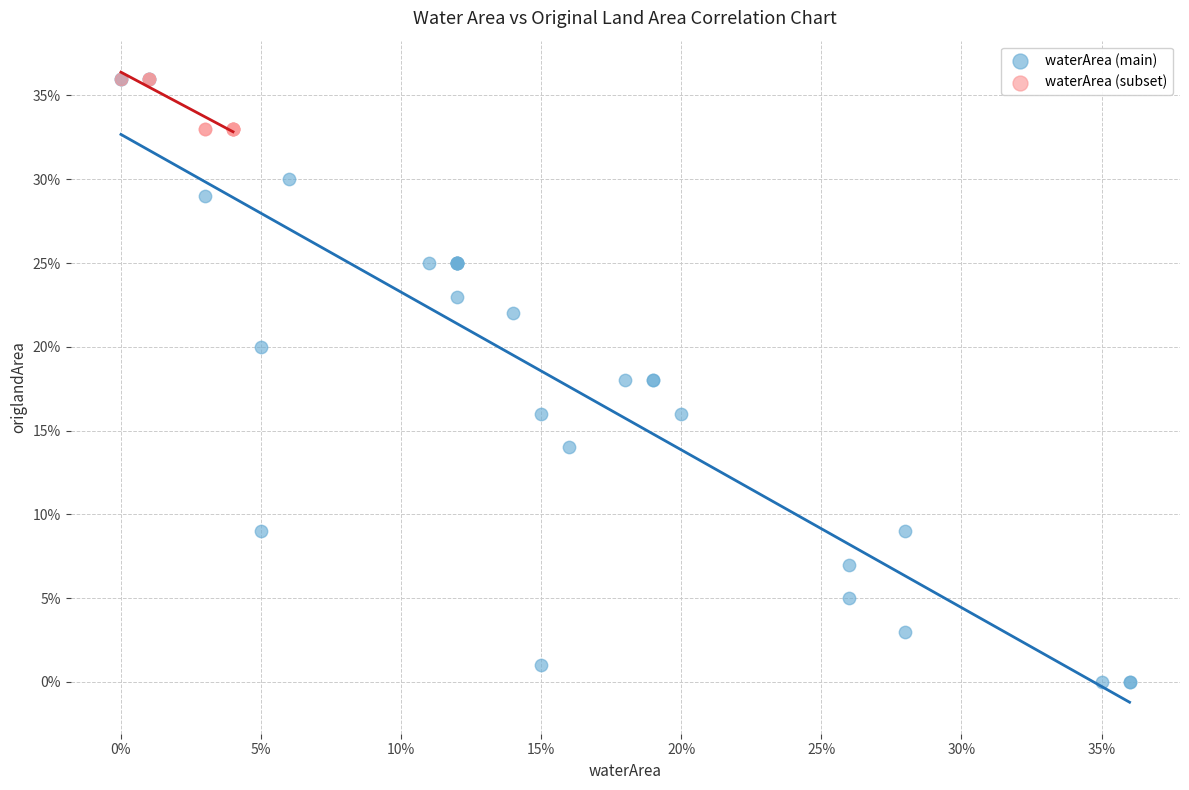

Which series has the largest Y range (max minus min)?

waterArea (main)